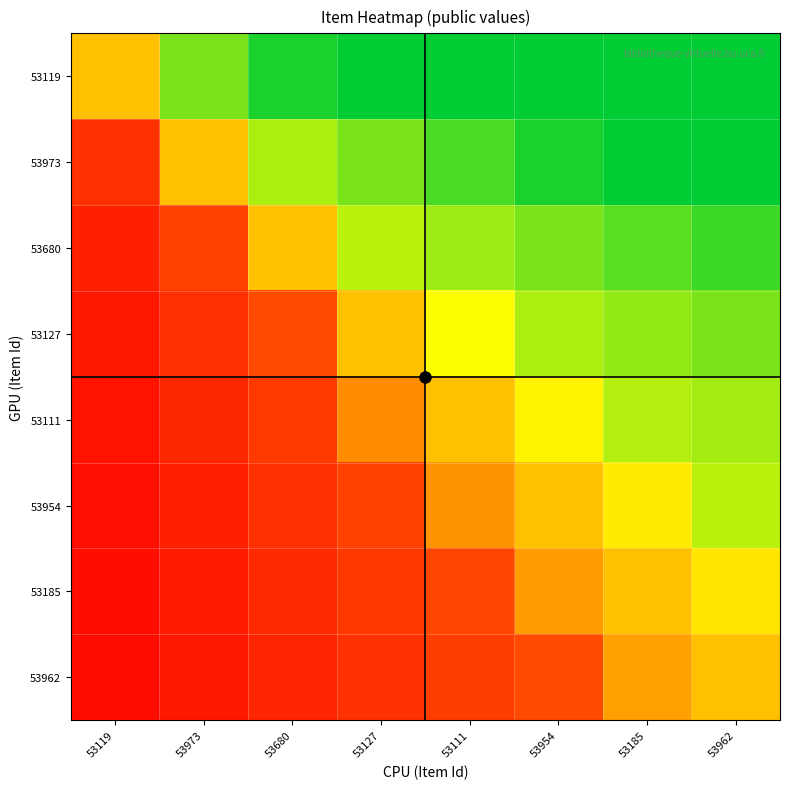

Reading right to left, what are all the values shown in this chart?

53119: 53962=1.0	53185=1.0	53954=1.0	53111=1.0	53127=1.0	53680=1.0	53973=0.8	53119=0.5
53973: 53962=1.0	53185=1.0	53954=1.0	53111=0.9	53127=0.8	53680=0.8	53973=0.5	53119=0.2
53680: 53962=0.9	53185=0.9	53954=0.8	53111=0.8	53127=0.8	53680=0.5	53973=0.2	53119=0.1
53127: 53962=0.8	53185=0.8	53954=0.8	53111=0.7	53127=0.5	53680=0.2	53973=0.2	53119=0.1
53111: 53962=0.8	53185=0.8	53954=0.6	53111=0.5	53127=0.4	53680=0.2	53973=0.1	53119=0.1
53954: 53962=0.8	53185=0.6	53954=0.5	53111=0.4	53127=0.2	53680=0.2	53973=0.1	53119=0.1
53185: 53962=0.6	53185=0.5	53954=0.4	53111=0.2	53127=0.2	53680=0.1	53973=0.1	53119=0.0
53962: 53962=0.5	53185=0.5	53954=0.2	53111=0.2	53127=0.2	53680=0.1	53973=0.1	53119=0.0